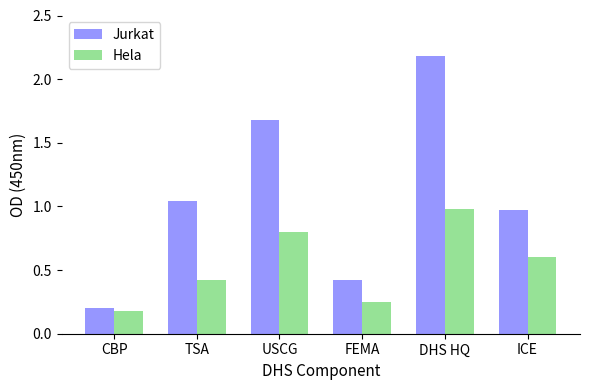

How many data points does each series have?

6